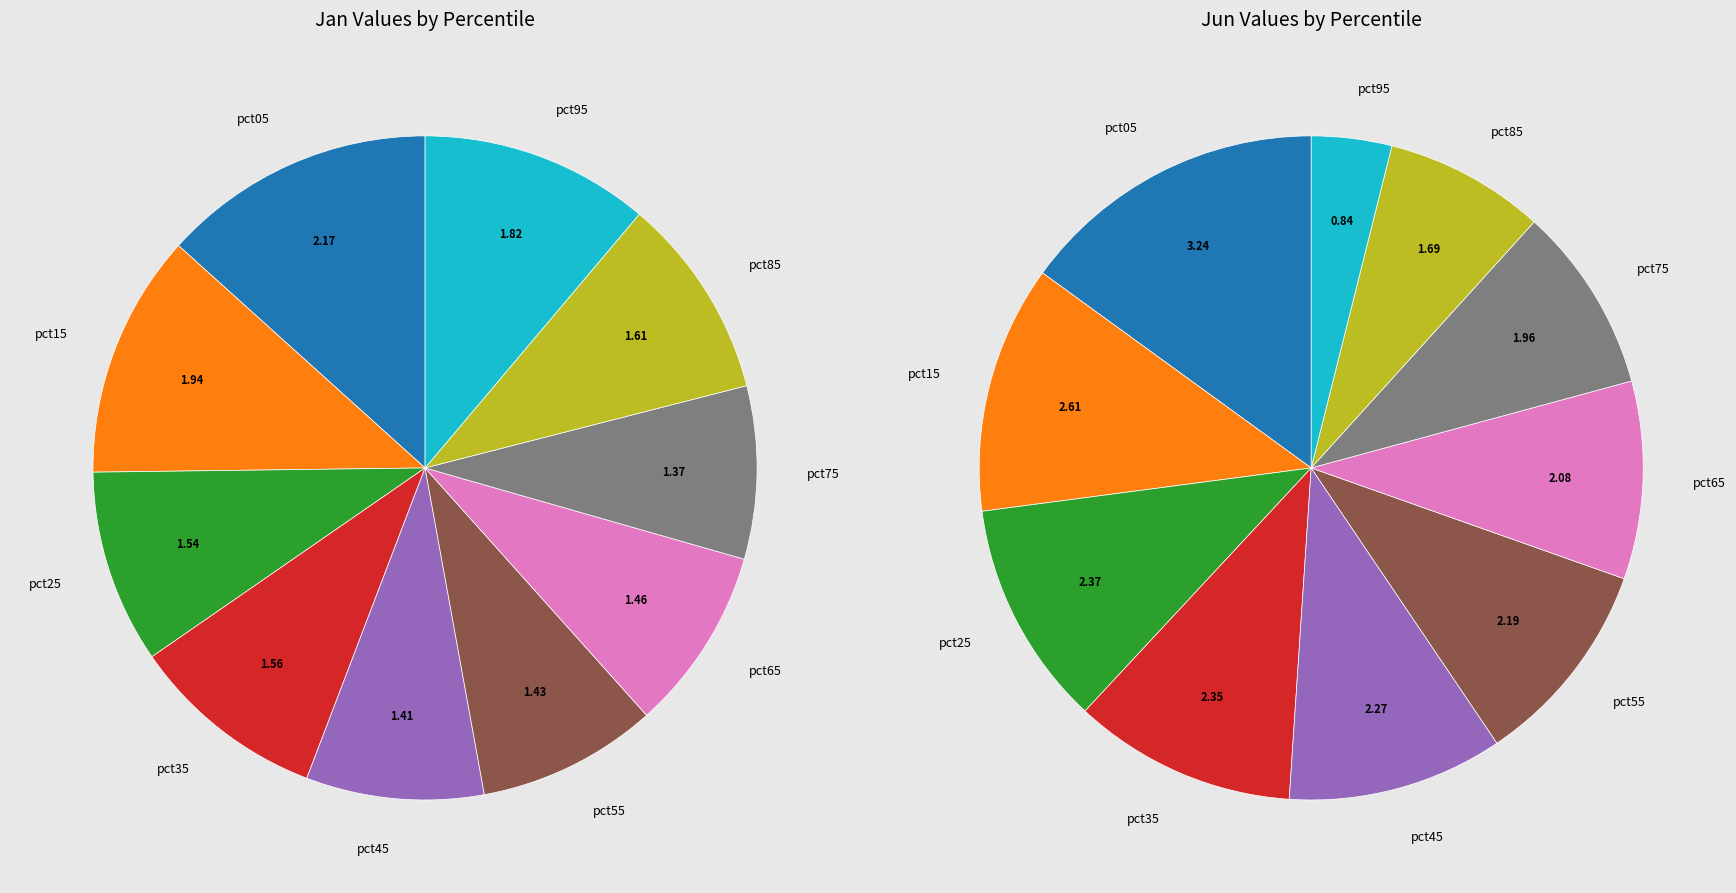

Does 8 represent more than half of the total?

No